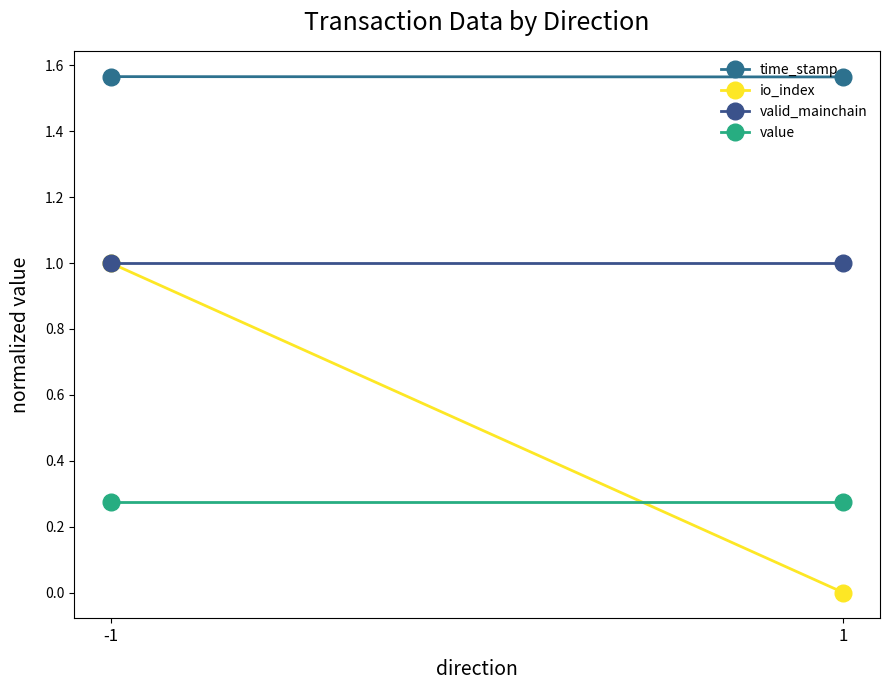

True or false: io_index has a value of -0.7 at 1.

False